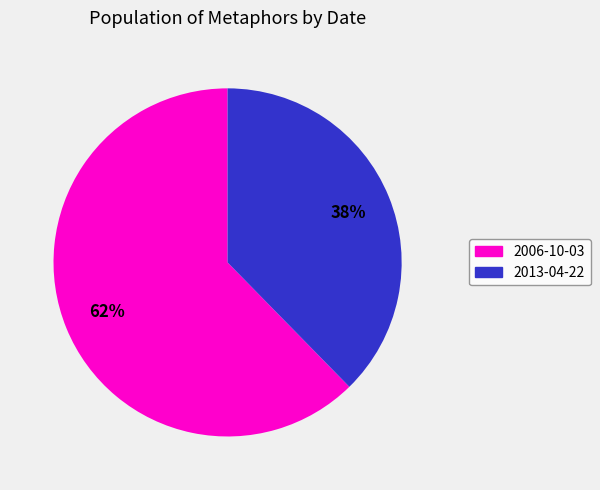

To the nearest percent, what is the average slice percentage?

50%